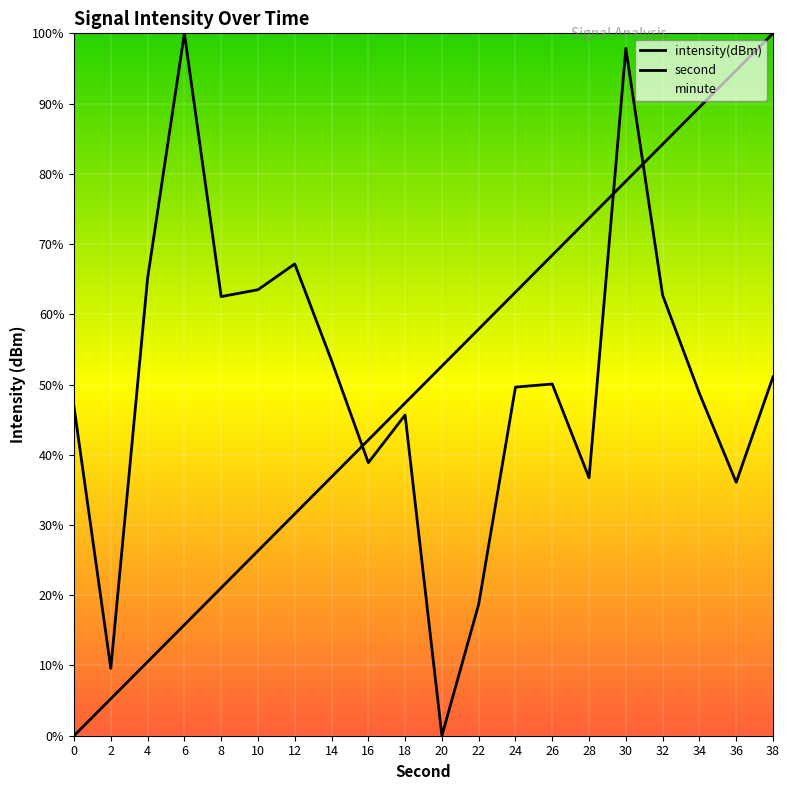

How many interior local valleys does the intensity(dBm) series have?

6